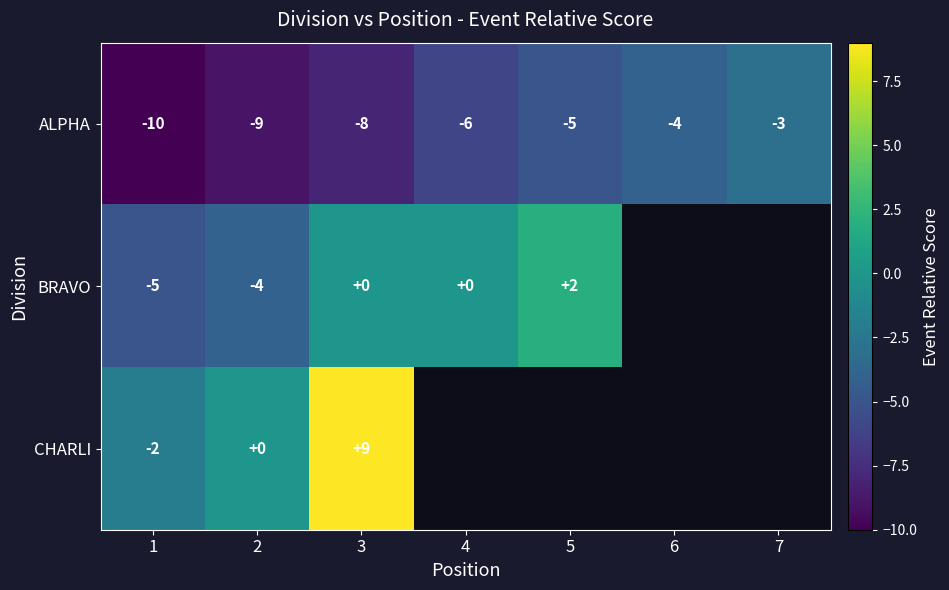

How many ALPHA values are between -9 and -4?

5